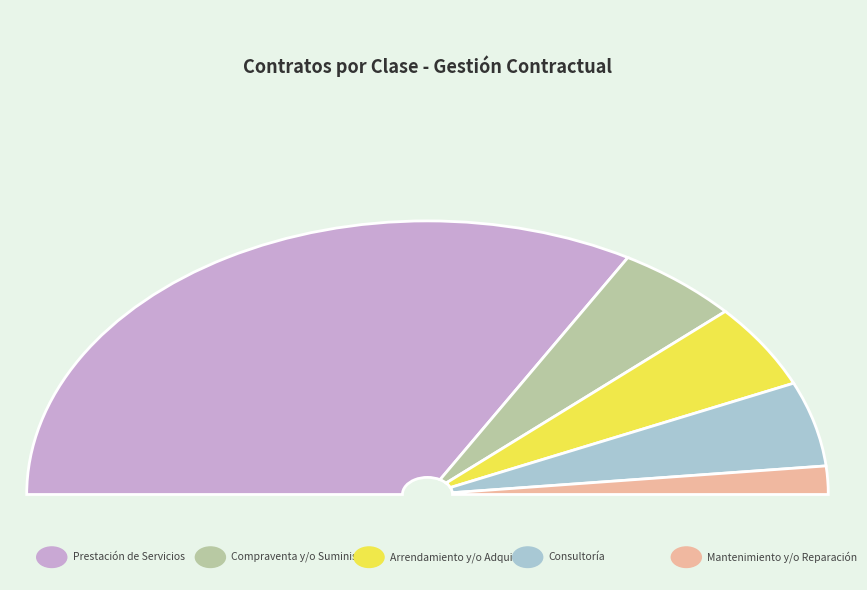

Which category has the biggest portion of the pie?

23 PRESTACIÓN DE SERVICIOS